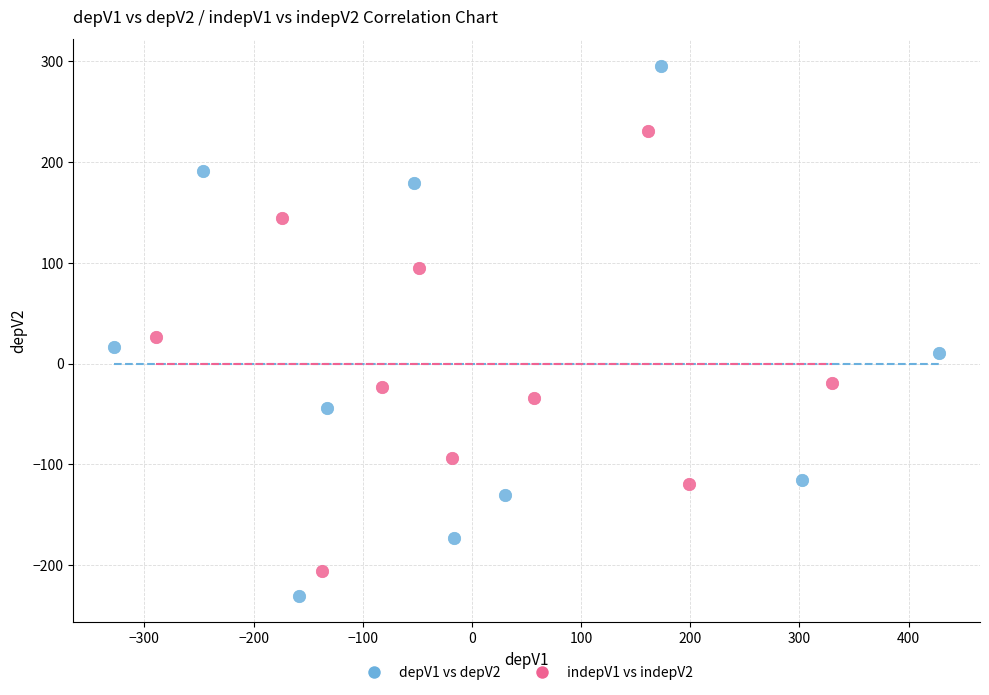

Which series contains the highest Y value?

depV1 vs depV2